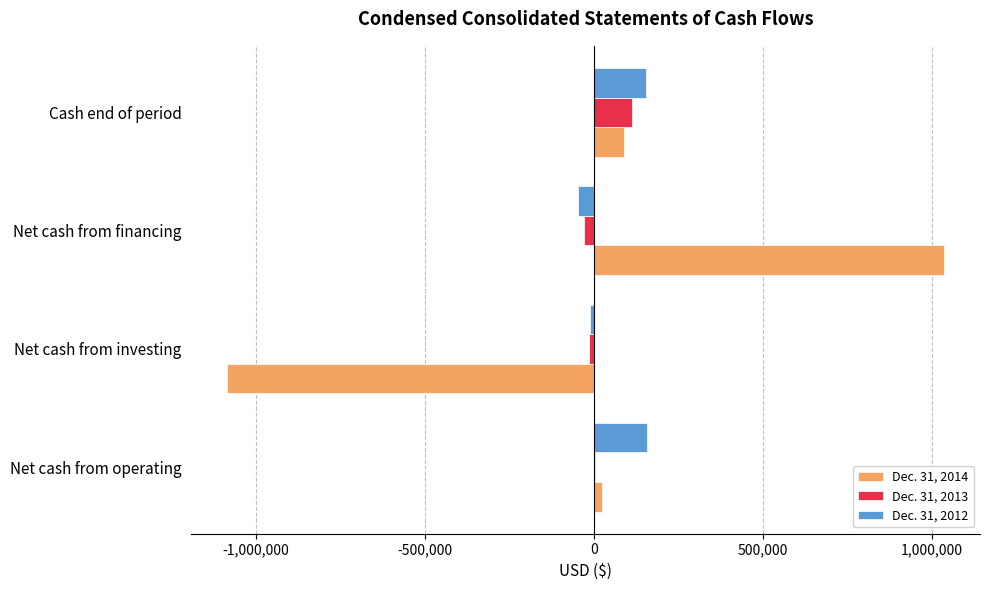

Is it true that Dec. 31, 2012 equals -46783 at Net cash from financing?

True